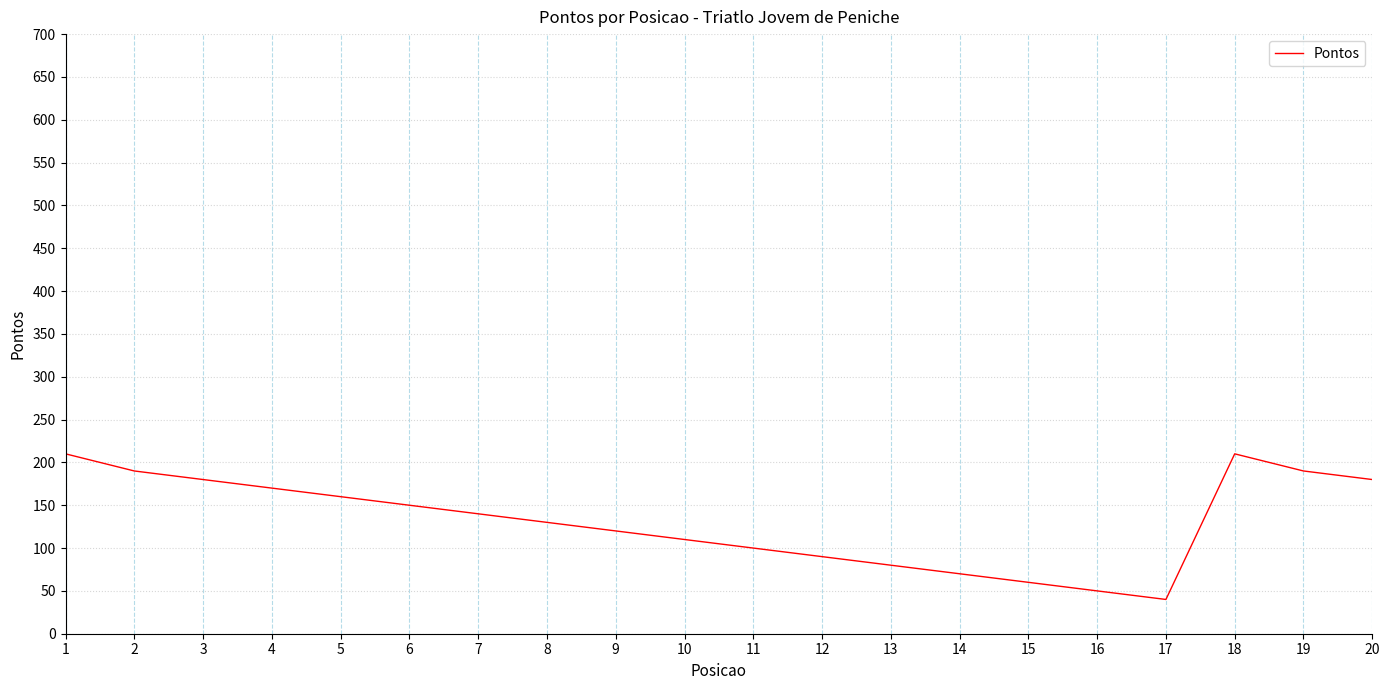

Reading left to right, extract all data points from this chart.

1=210	2=190	3=180	4=170	5=160	6=150	7=140	8=130	9=120	10=110	11=100	12=90	13=80	14=70	15=60	16=50	17=40	18=210	19=190	20=180